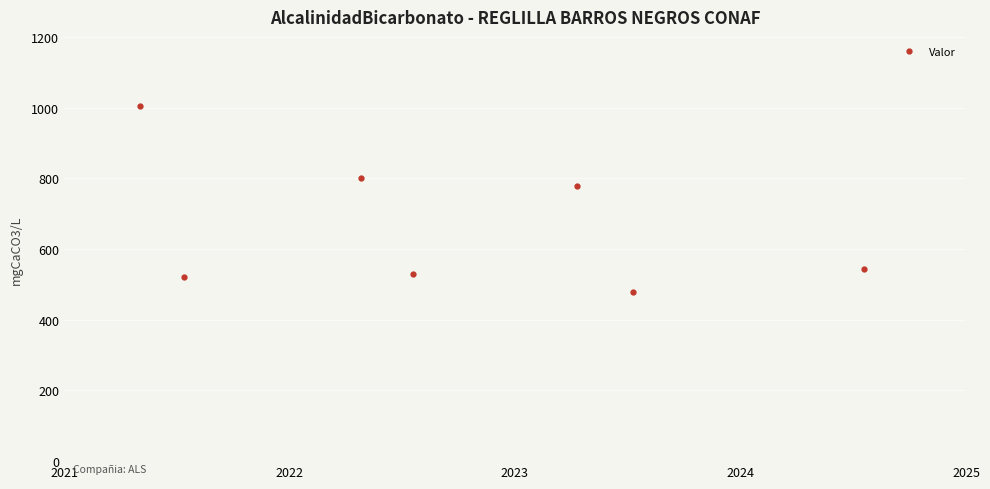

How many categories are shown in the chart?

7